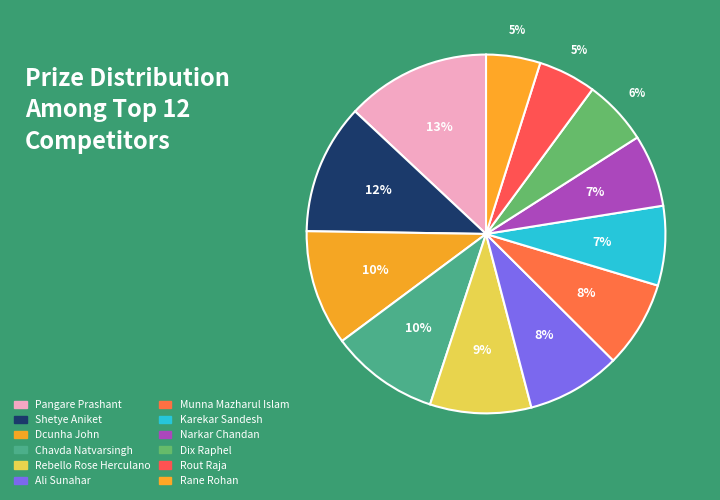

True or false: Pangare Prashant accounts for 13% of the total.

True